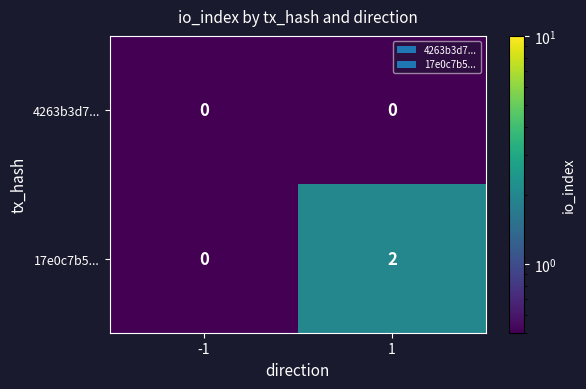

True or false: 4263b3d7... has a value of 0 at 1.

True